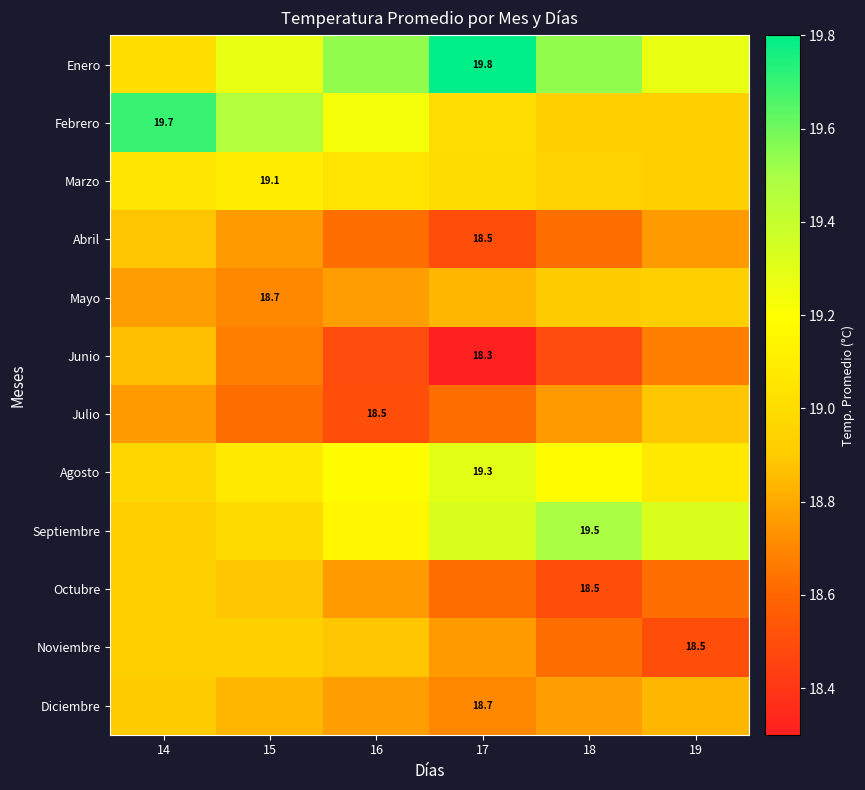

What is the spread (max minus min) of values at 14?

0.9